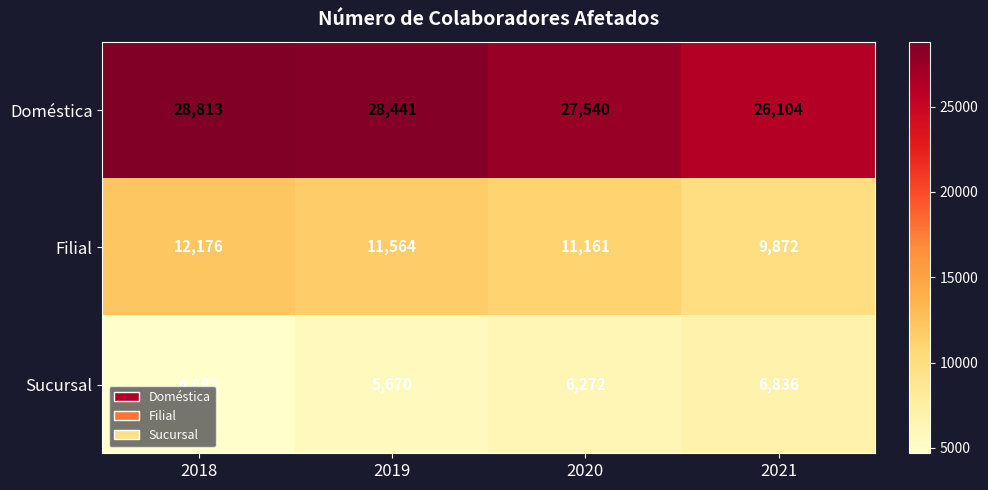

What is the smallest value displayed?

4682